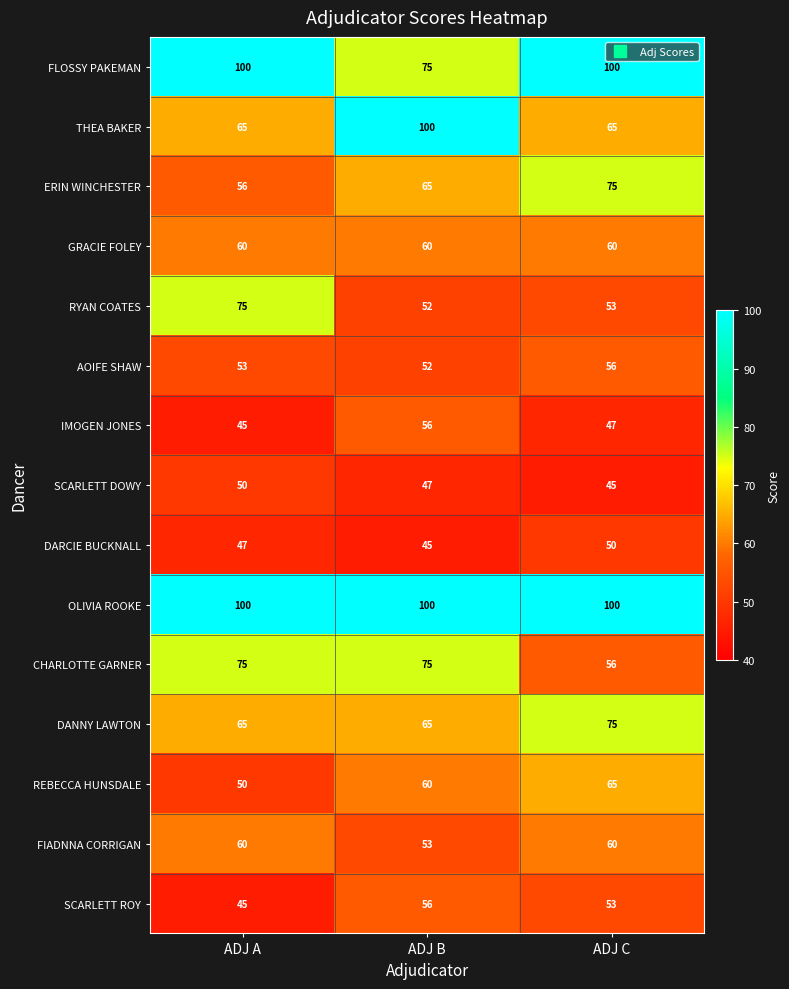

Count the number of categories in the chart.

3